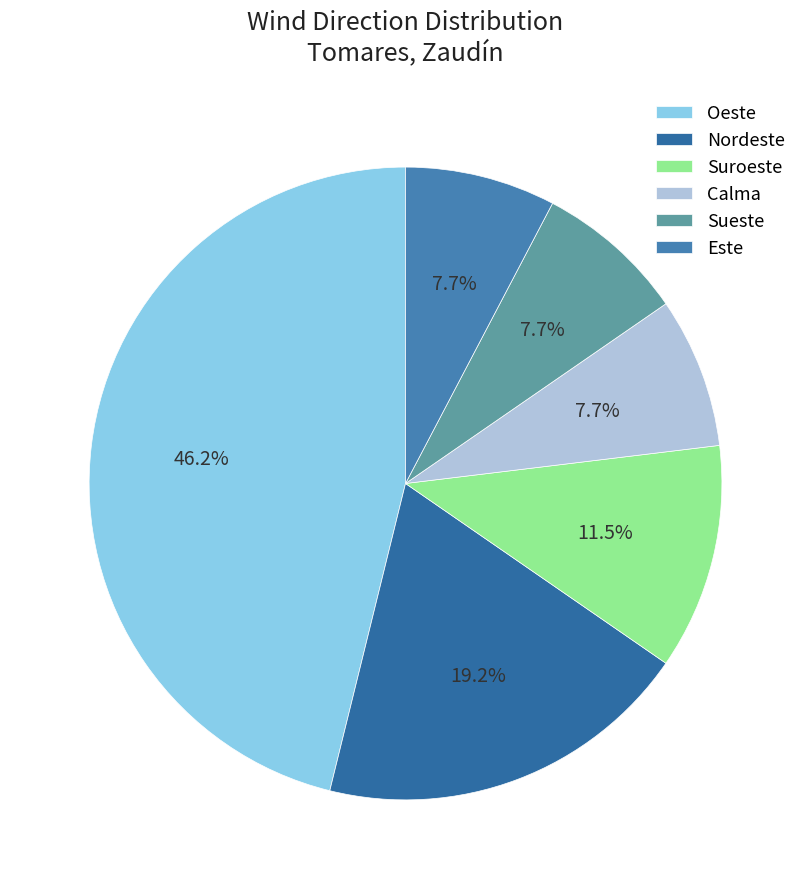

How many slices are in this pie chart?

6